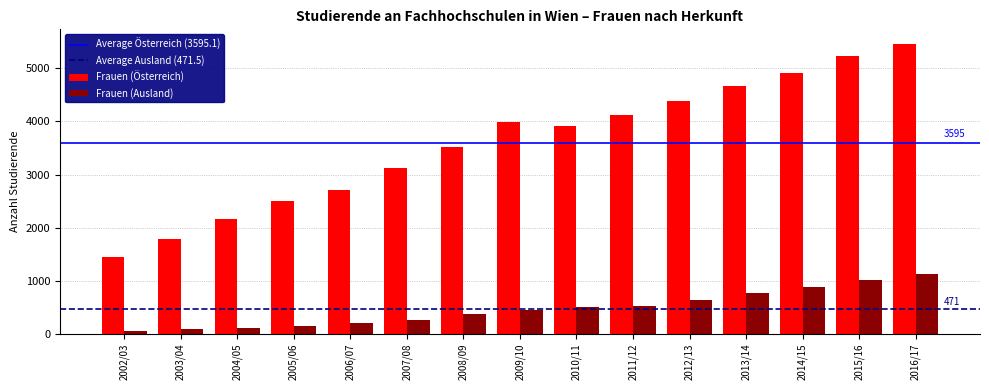

Is the value of Frauen (Ausland) at 2013/14 greater than the value of Frauen (Österreich) at 2015/16?

No